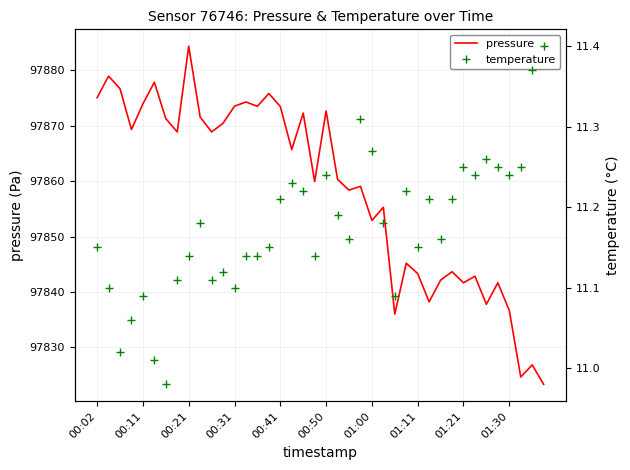

Reading left to right, transcribe all the data shown in this chart.

pressure: 97875.1	97878.9	97876.7	97869.3	97873.9	97877.8	97871.3	97868.9	97884.3	97871.6	97868.9	97870.4	97873.5	97874.3	97873.5	97875.8	97873.5	97865.7	97872.3	97859.9	97872.7	97860.3	97858.4	97859.1	97852.9	97855.3	97836.0	97845.2	97843.3	97838.2	97842.1	97843.7	97841.7	97842.8	97837.8	97841.7	97836.7	97824.7	97826.8	97823.3
temperature: 11.2	11.1	11.0	11.1	11.1	11.0	11.0	11.1	11.1	11.2	11.1	11.1	11.1	11.1	11.1	11.2	11.2	11.2	11.2	11.1	11.2	11.2	11.2	11.3	11.3	11.2	11.1	11.2	11.2	11.2	11.2	11.2	11.2	11.2	11.3	11.2	11.2	11.2	11.4	11.4